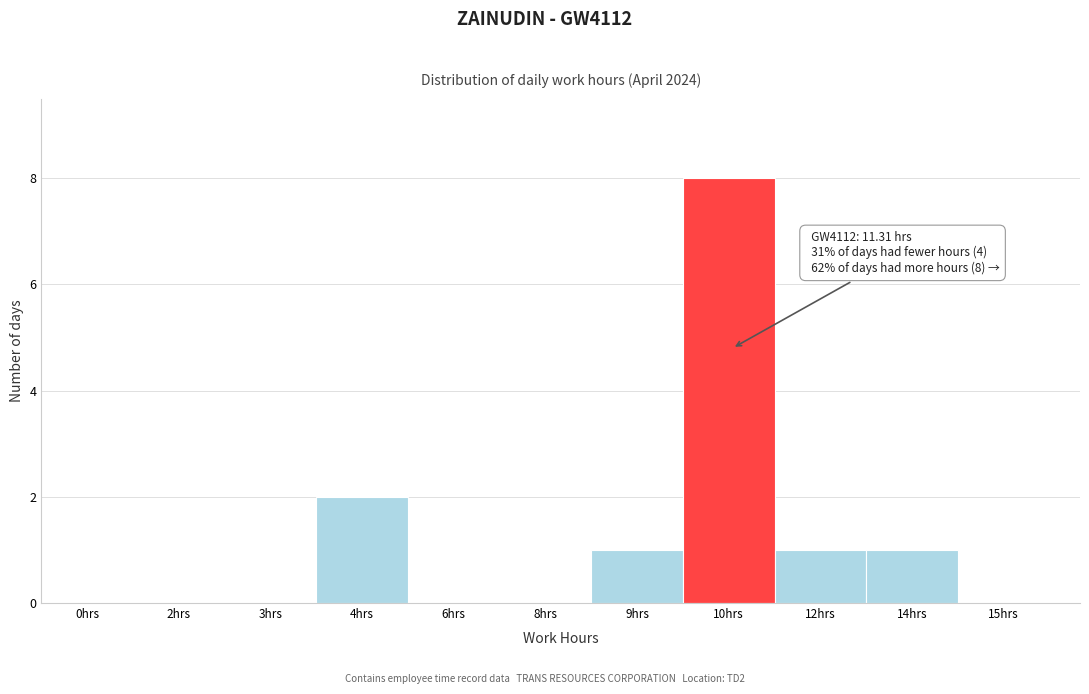

Reading left to right, what are all the values shown in this chart?

0hrs=0	2hrs=0	3hrs=0	4hrs=2	6hrs=0	8hrs=0	9hrs=1	10hrs=8	12hrs=1	14hrs=1	15hrs=0